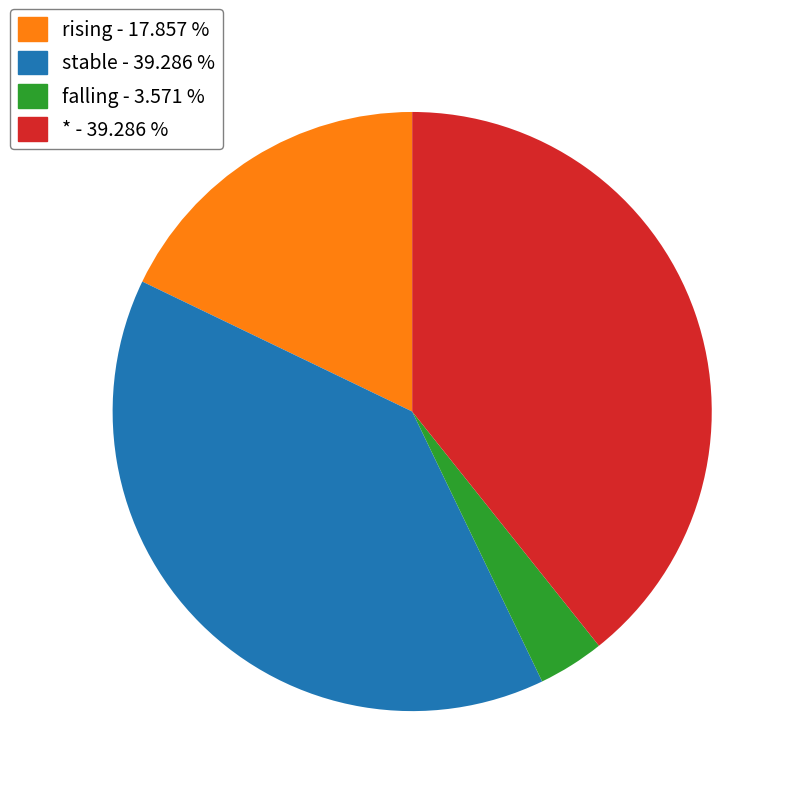

Does any single category account for the majority?

No